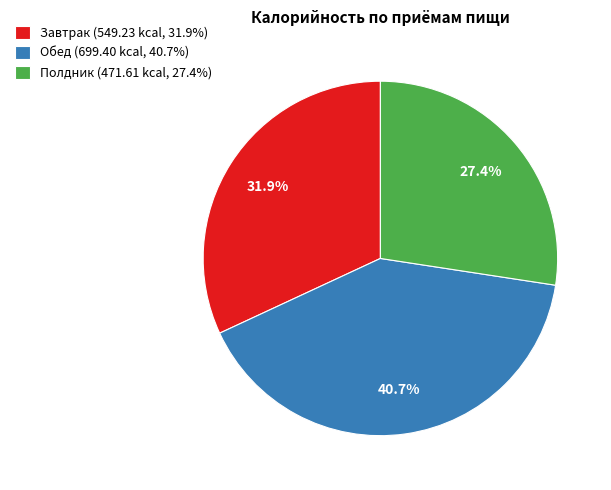

Which slice is the smallest?

Полдник